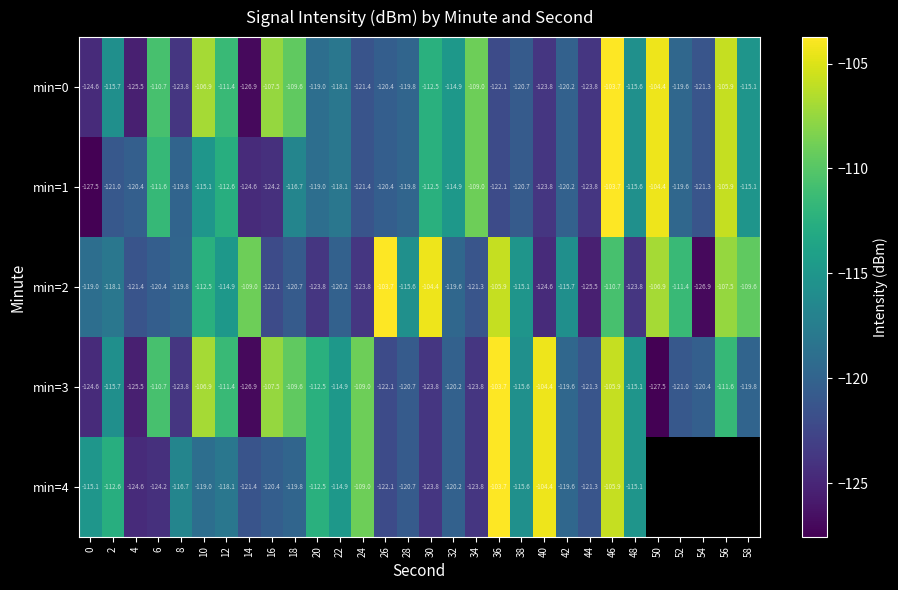

At how many categories does at least one series exceed -119?

27